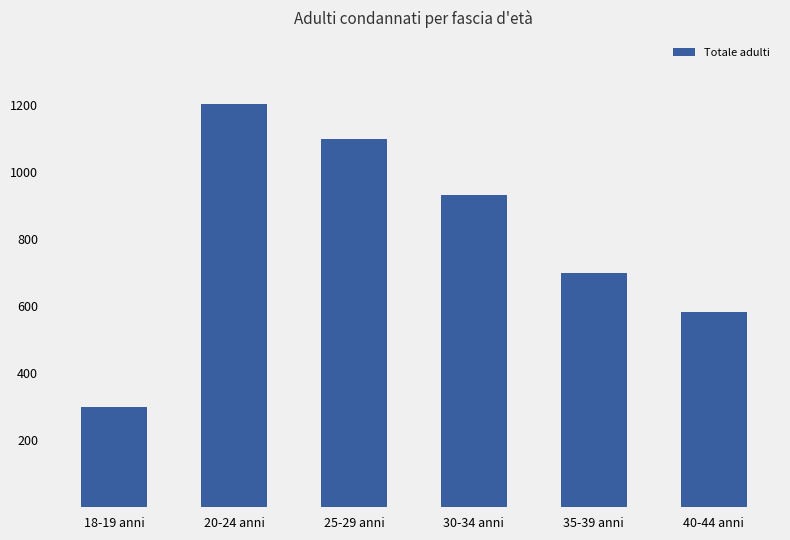

What is the difference between the maximum and minimum values?

902